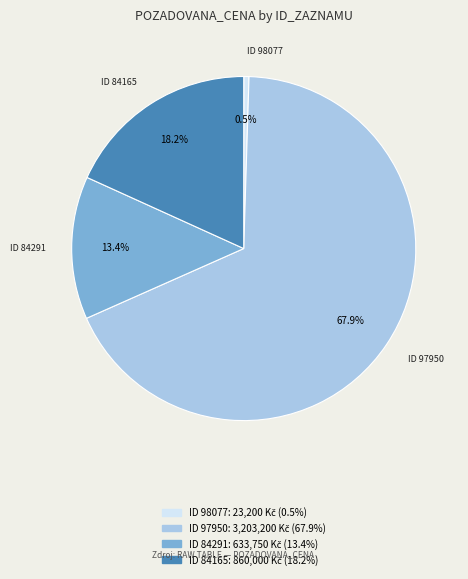

Is there a majority slice in this chart?

Yes